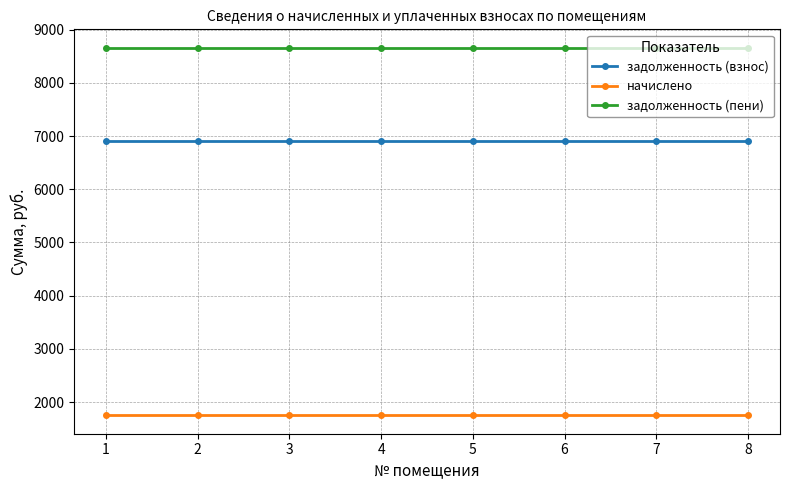

What is the highest value of the задолженность (пени) series?

8661.6